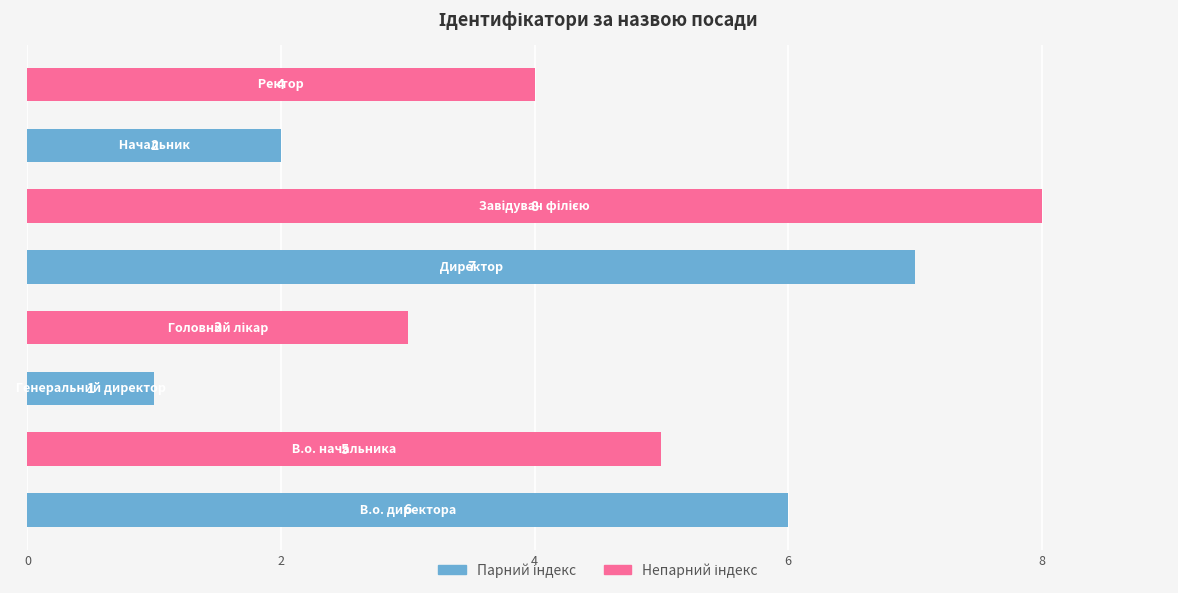

What is the maximum value shown in the chart?

8